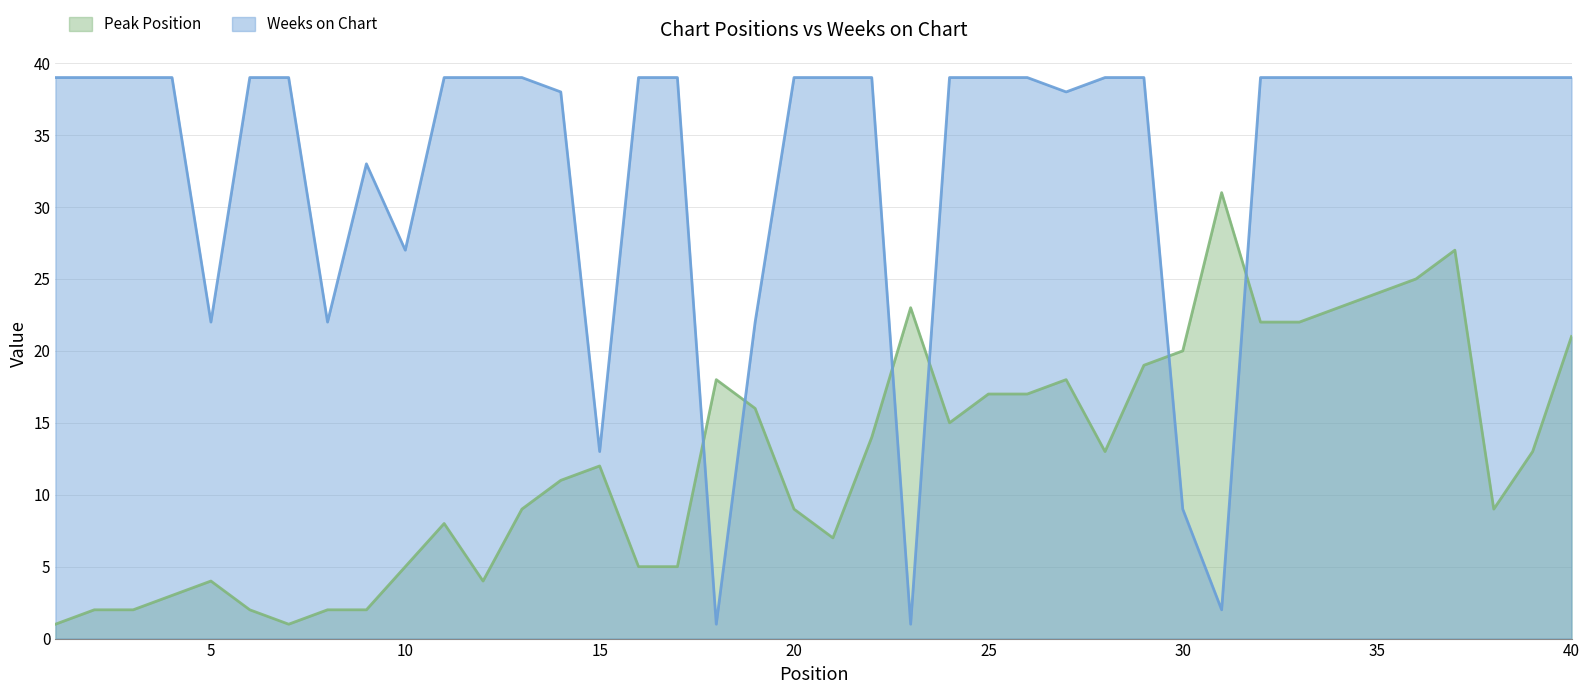

Rank the series by their average value, from lowest to highest.

Peak Position, Weeks on Chart